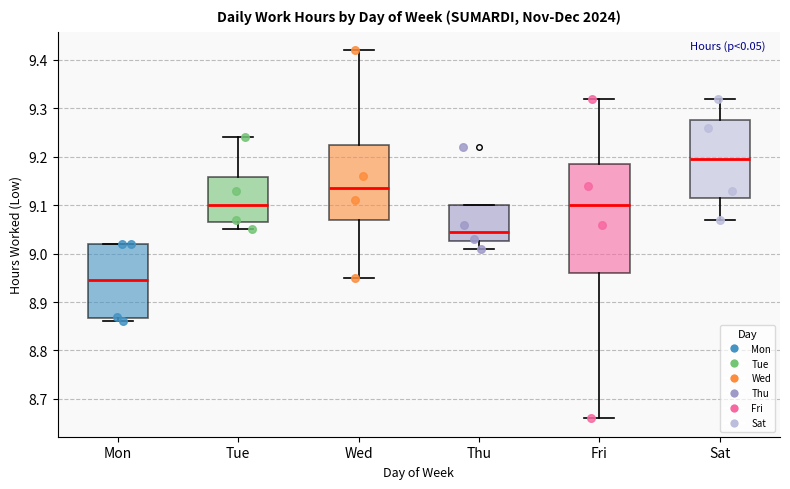

Where is the lower edge of the box for Thu on the y-axis? The values are not printed on the chart, so give them approximately, as read against the axis.

9.03